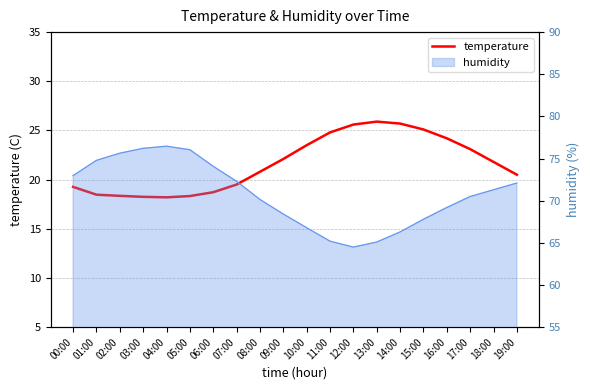

What is the minimum value shown in the chart?

18.2